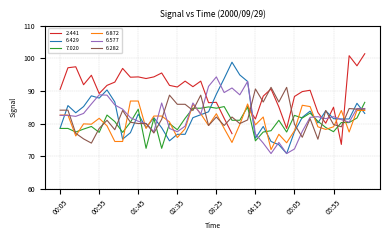

Does the chart display data point markers on the line(s)?

No